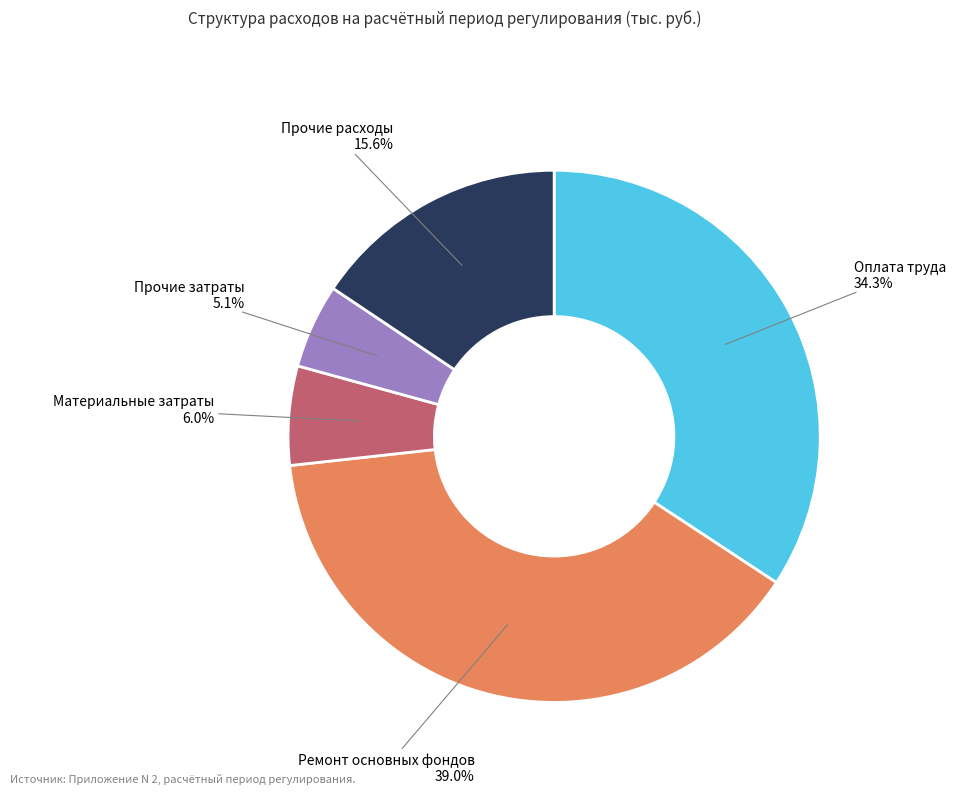

To the nearest percent, what is the difference between the largest and smallest slice percentages?

34%